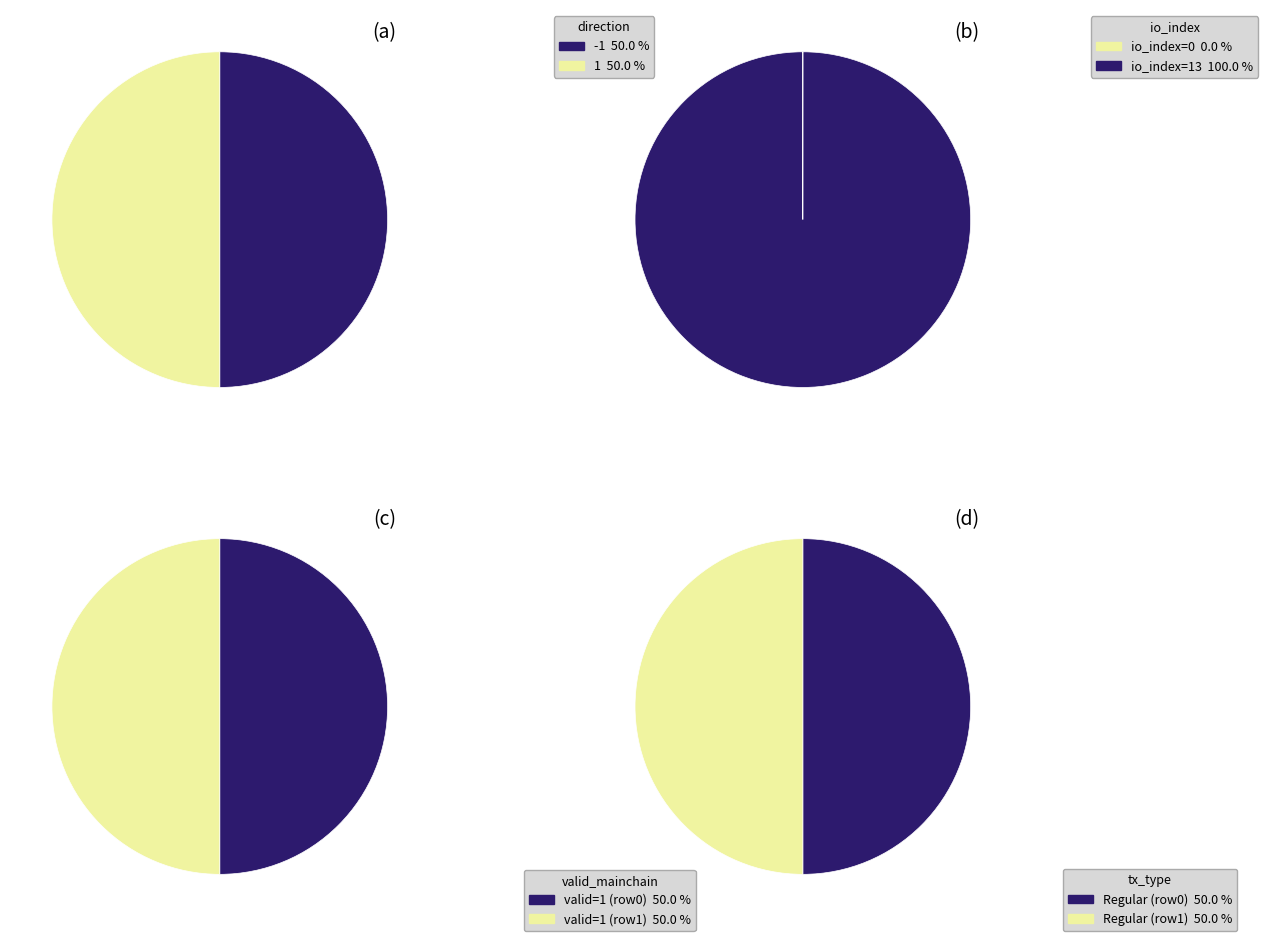

True or false: direction accounts for 6% of the total.

False